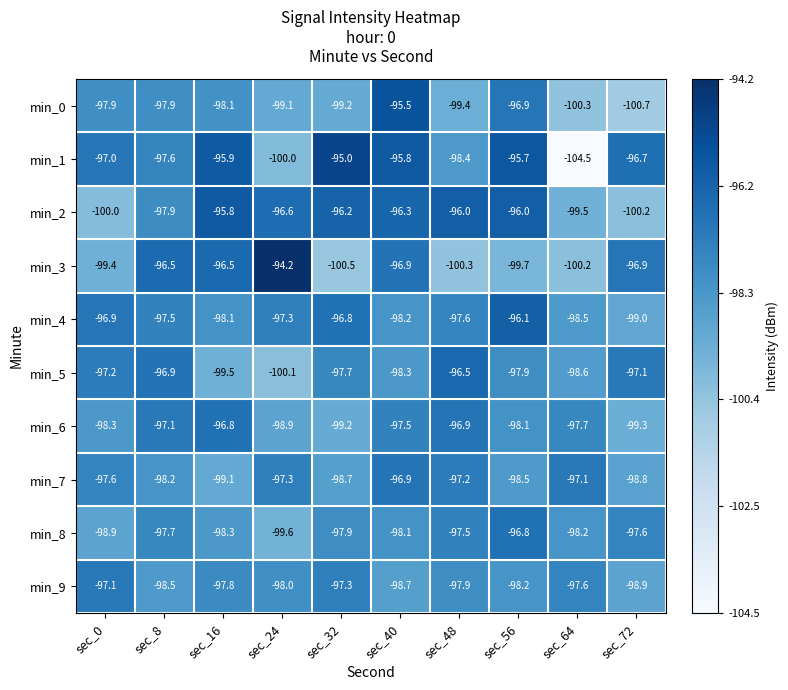

Rank the series at sec_56 from lowest to highest value.

min_3, min_7, min_9, min_6, min_5, min_0, min_8, min_4, min_2, min_1